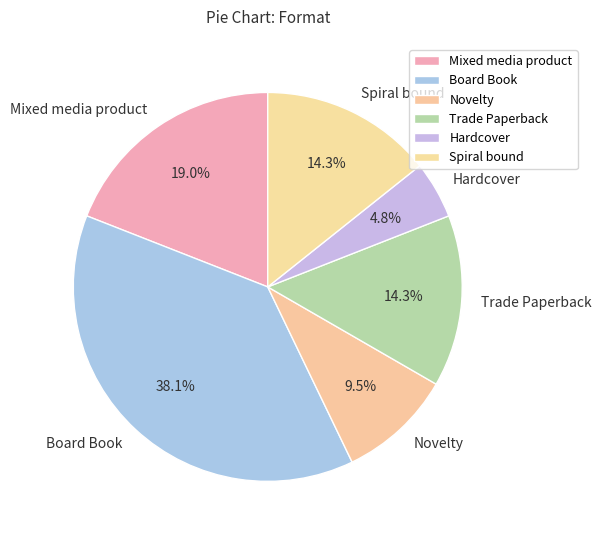

Does Mixed media product account for over 50% of the chart?

No